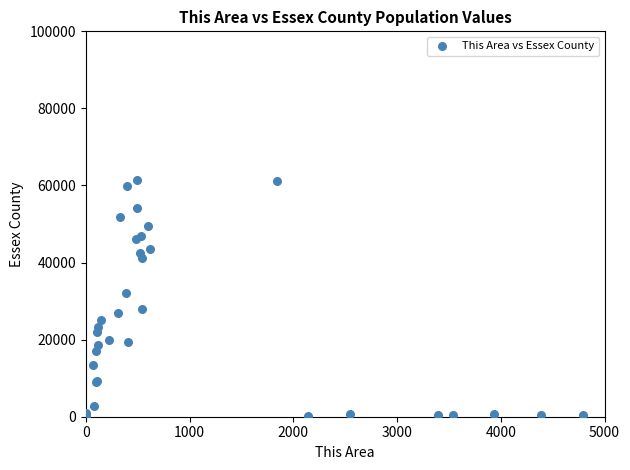

What Y value in the scatter plot is closest to 30834?

32031